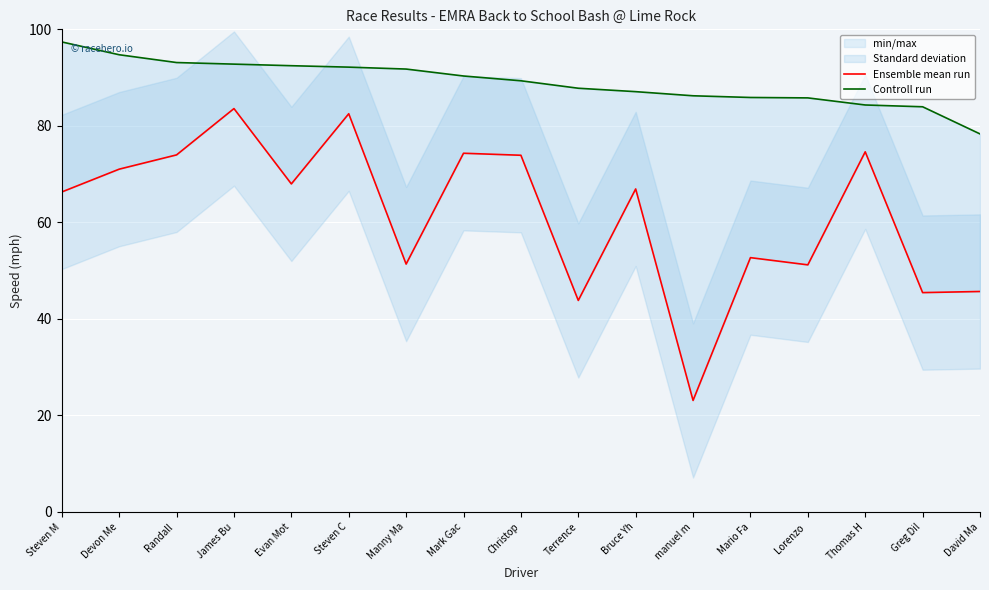

How many categories are shown in the chart?

17